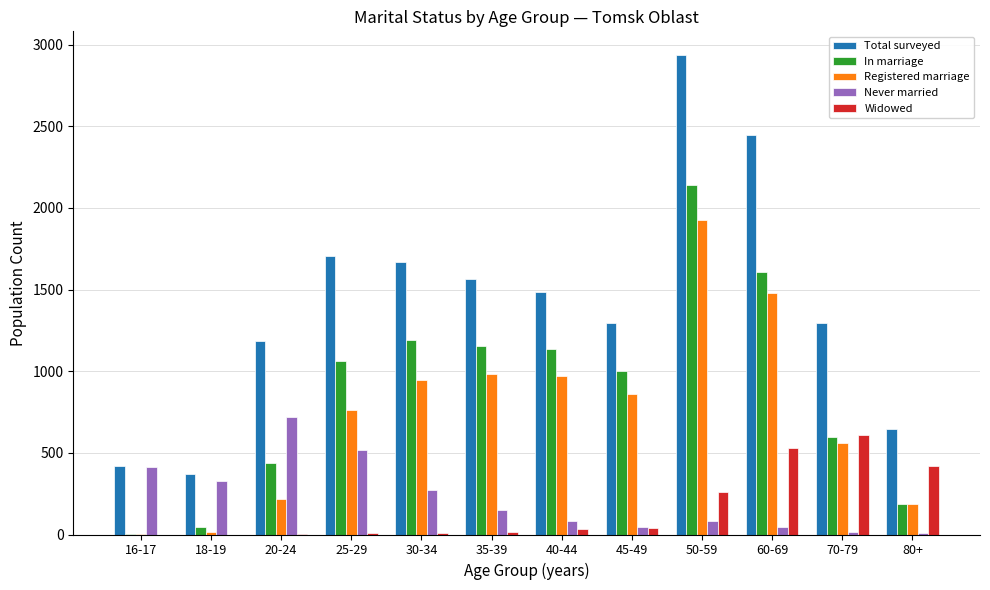

Between 16-17 and 25-29, which series saw the biggest shift?

Total surveyed